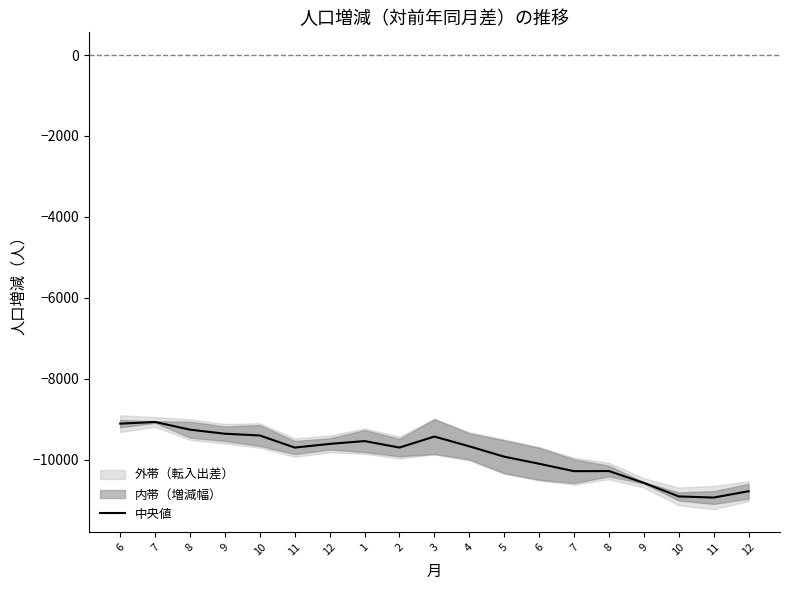

At which category does the chart reach its peak across all series?

7